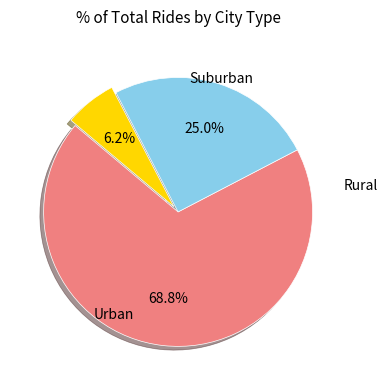

Is there a majority slice in this chart?

Yes